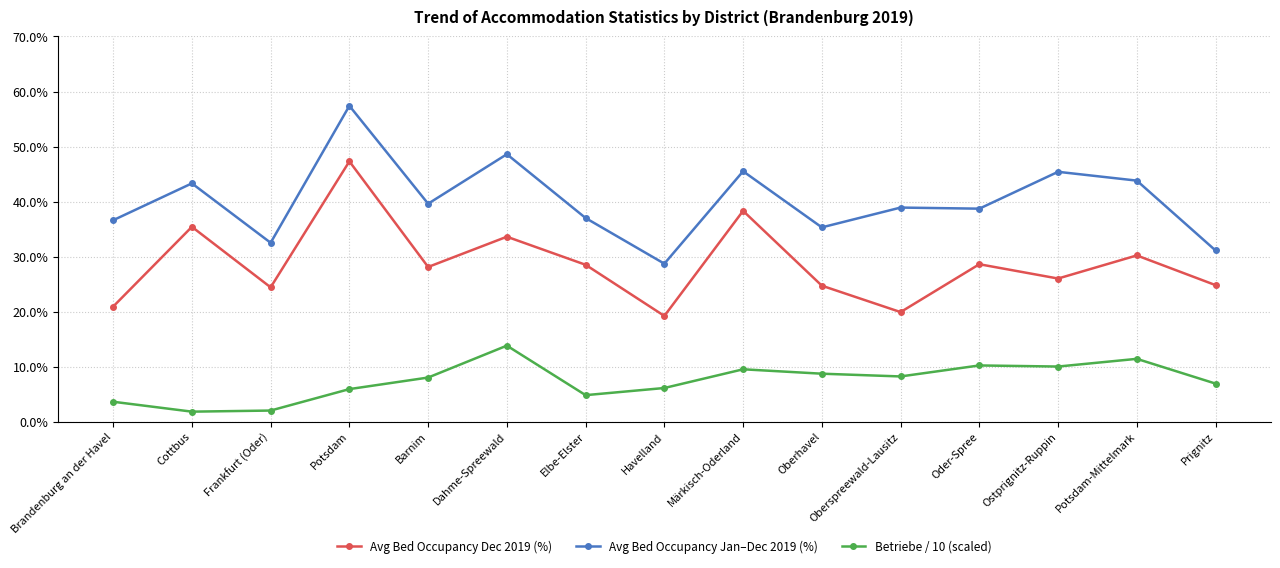

What are all the series names shown in the legend?

Avg Bed Occupancy Dec 2019 (%), Avg Bed Occupancy Jan–Dec 2019 (%), Betriebe / 10 (scaled)